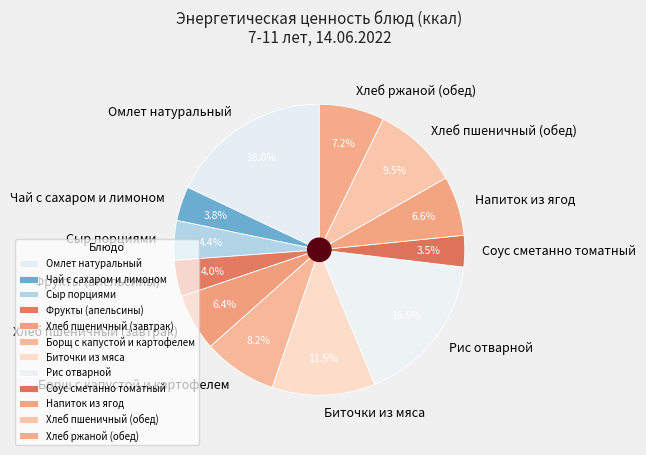

Is the sum of Рис отварной and Борщ с капустой и картофелем greater than half?

No